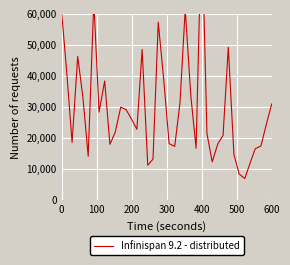

How many interior local peaks (higher than both neighbors) does the data have?

9